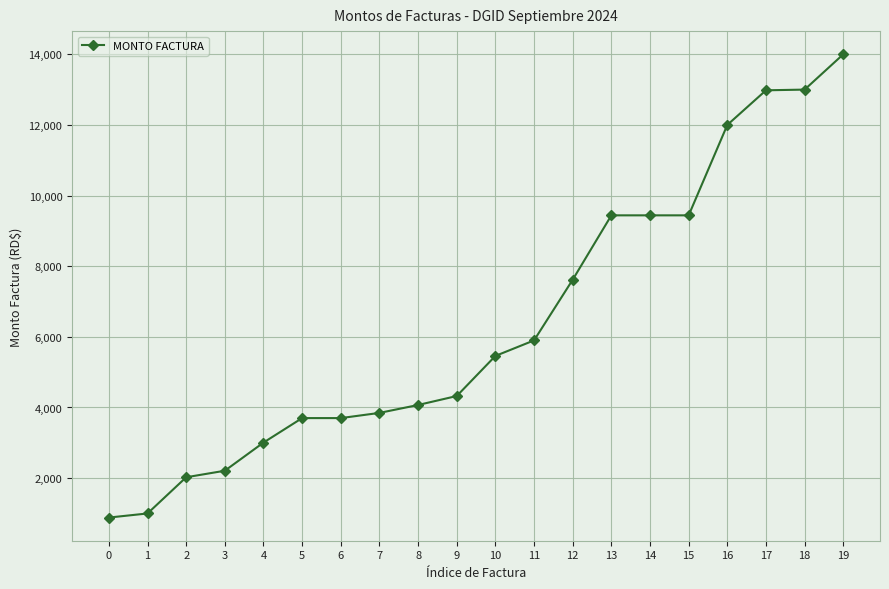

Between 4 and 18, which is larger?

18